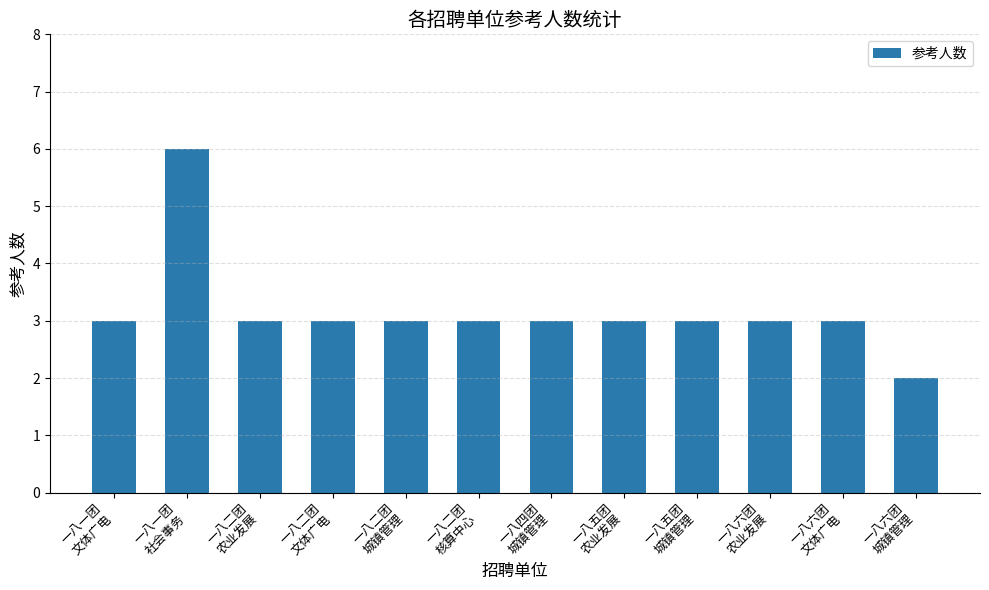

What is the smallest value displayed?

2